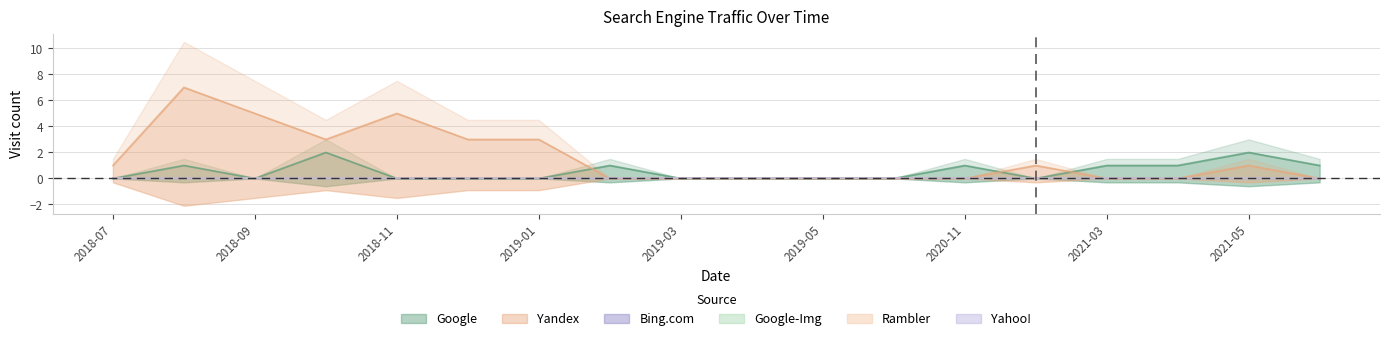

Reading left to right, extract all data points from this chart.

Google: 0	1	0	2	0	0	0	1	0	0	0	0	1	0	1	1	2	1
Yandex: 1	7	5	3	5	3	3	0	0	0	0	0	0	1	0	0	1	0
Bing.com: 0	0	0	0	0	0	0	0	0	0	0	0	0	0	0	0	0	0
Google-Img: 0	0	0	0	0	0	0	0	0	0	0	0	0	0	0	0	0	0
Rambler: 0	0	0	0	0	0	0	0	0	0	0	0	0	0	0	0	0	0
Yahoo!: 0	0	0	0	0	0	0	0	0	0	0	0	0	0	0	0	0	0